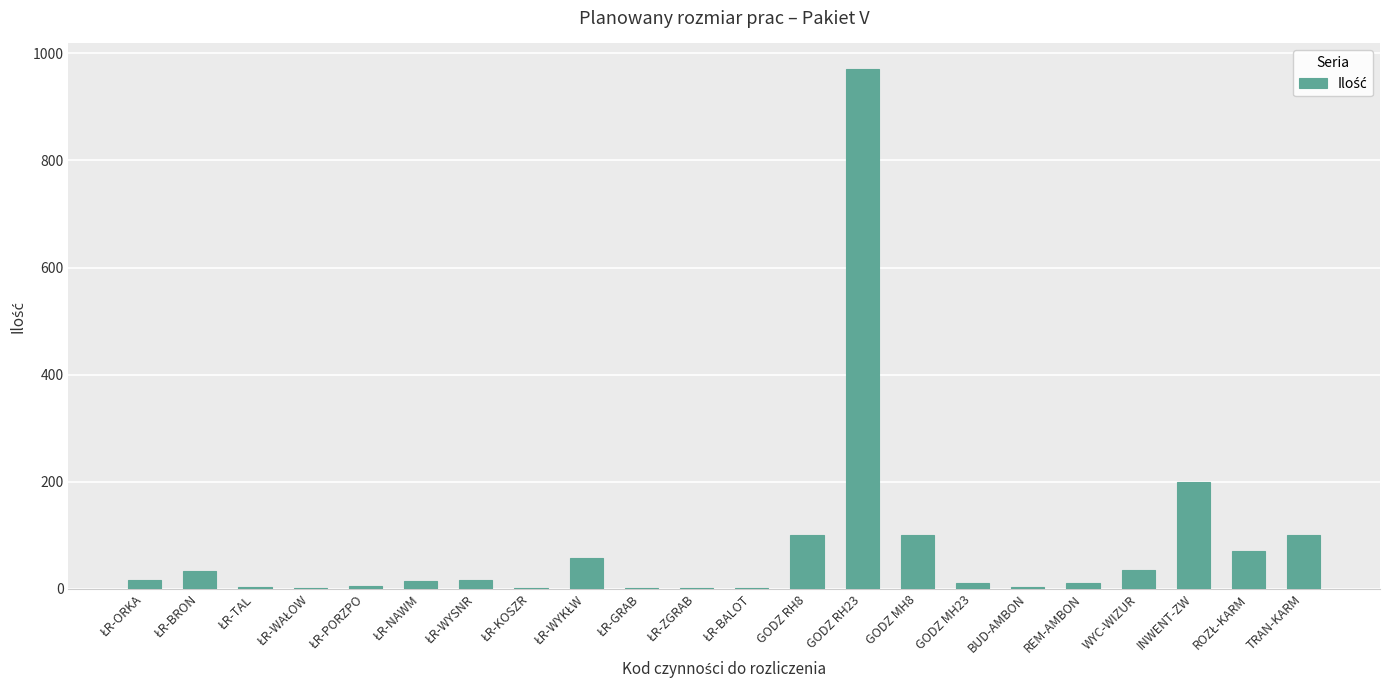

The chart shows a value of 10.0 at GODZ MH23. True or false?

True